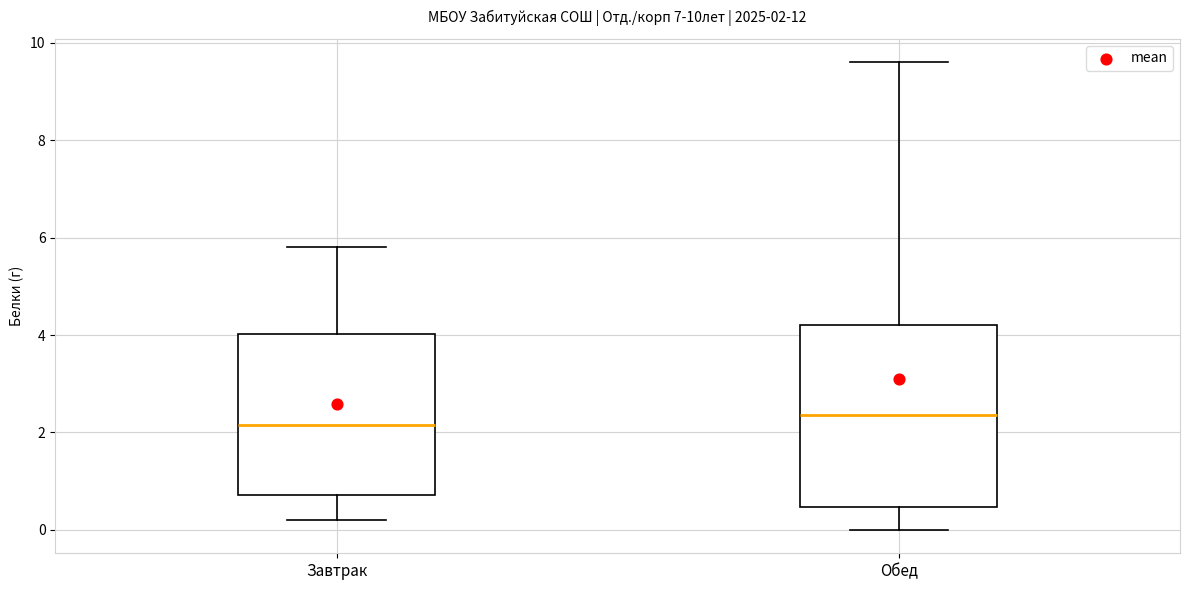

Which box's median line is the lowest?

Завтрак